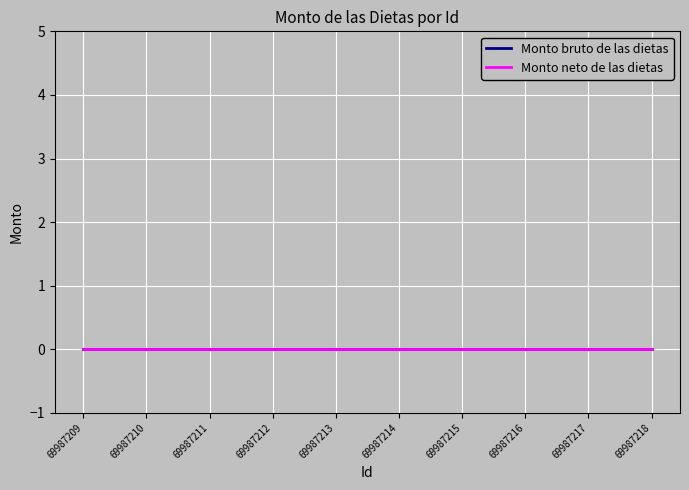

True or false: Id and Monto bruto de las dietas intersect in this chart.

False